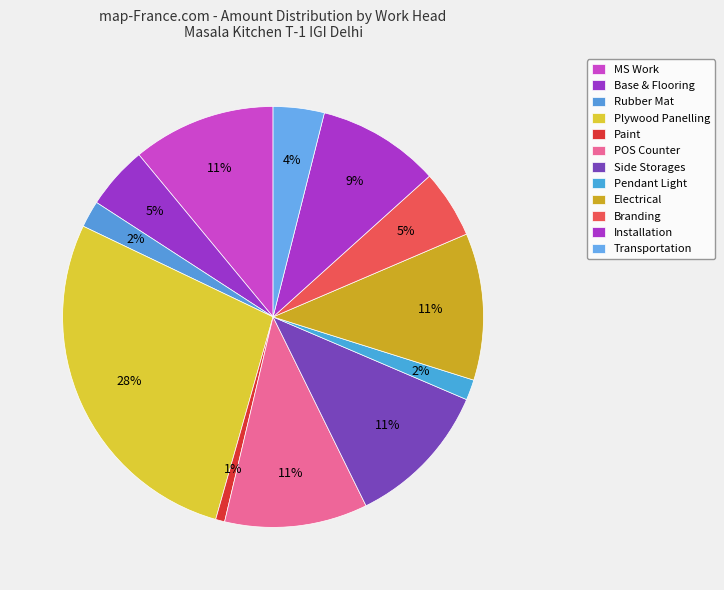

To the nearest percent, what is the difference between the Transportation and Pendant Light slice percentages?

2%